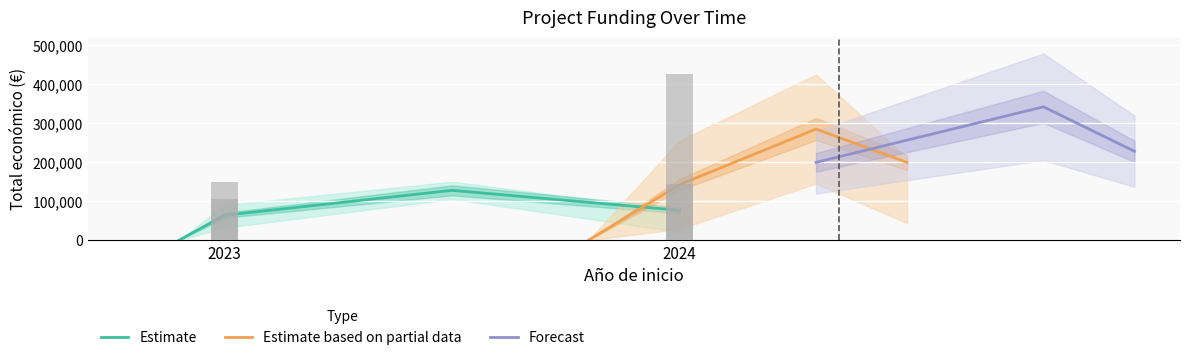

What is the lowest value of the Forecast series?

199402